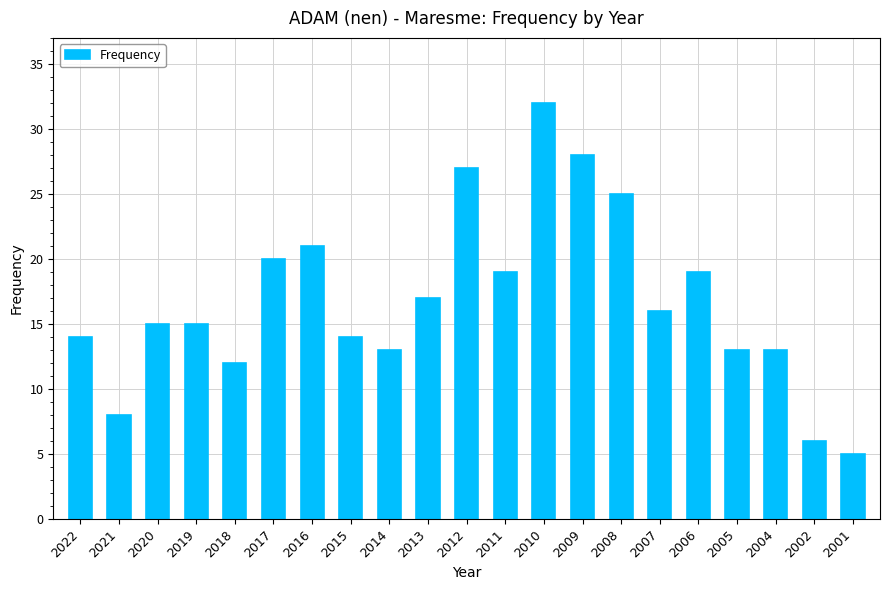

What is the difference between the second highest and second lowest values?

22